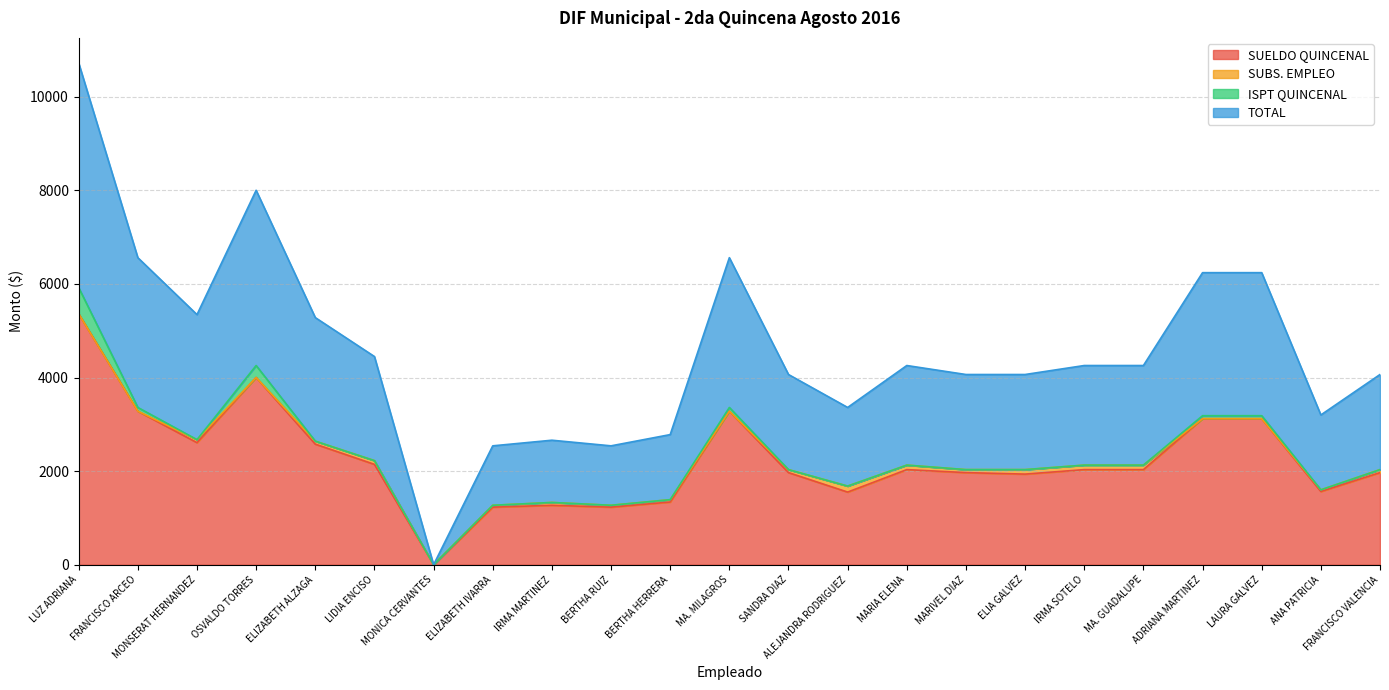

Is it true that SUELDO QUINCENAL equals 1968.0 at FRANCISCO VALENCIA?

True